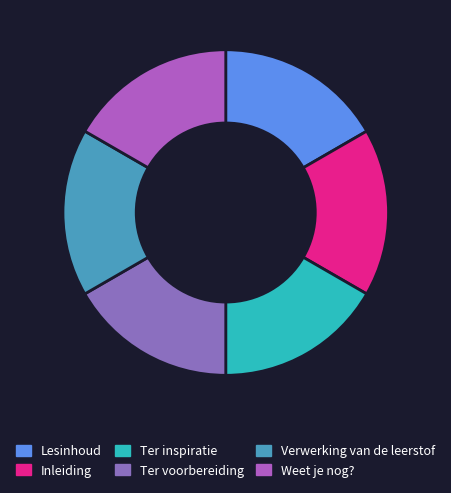

Is it true that Lesinhoud is 26% of the pie?

False